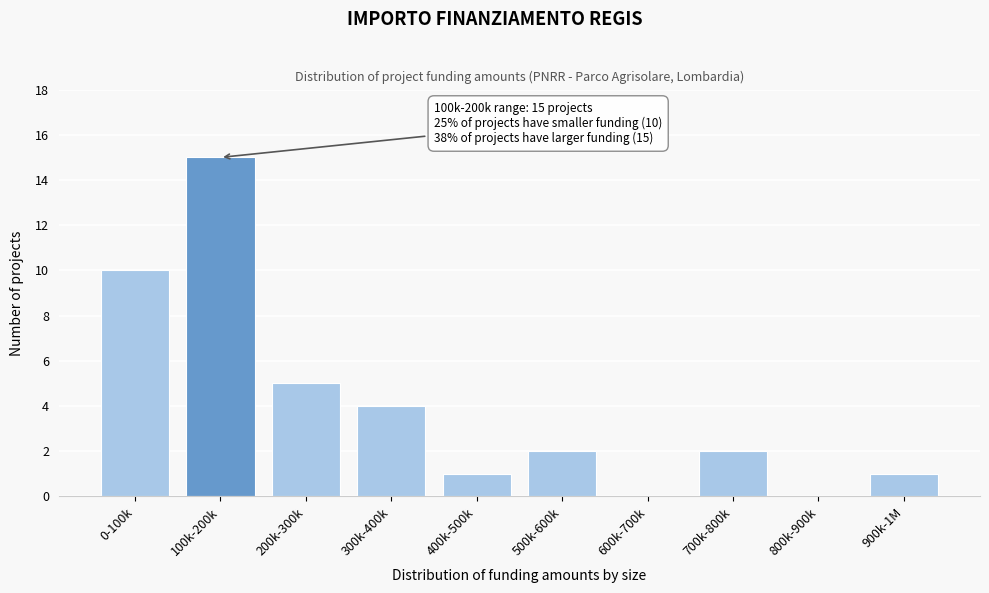

Reading left to right, transcribe all the data shown in this chart.

0-100k=10	100k-200k=15	200k-300k=5	300k-400k=4	400k-500k=1	500k-600k=2	600k-700k=0	700k-800k=2	800k-900k=0	900k-1M=1